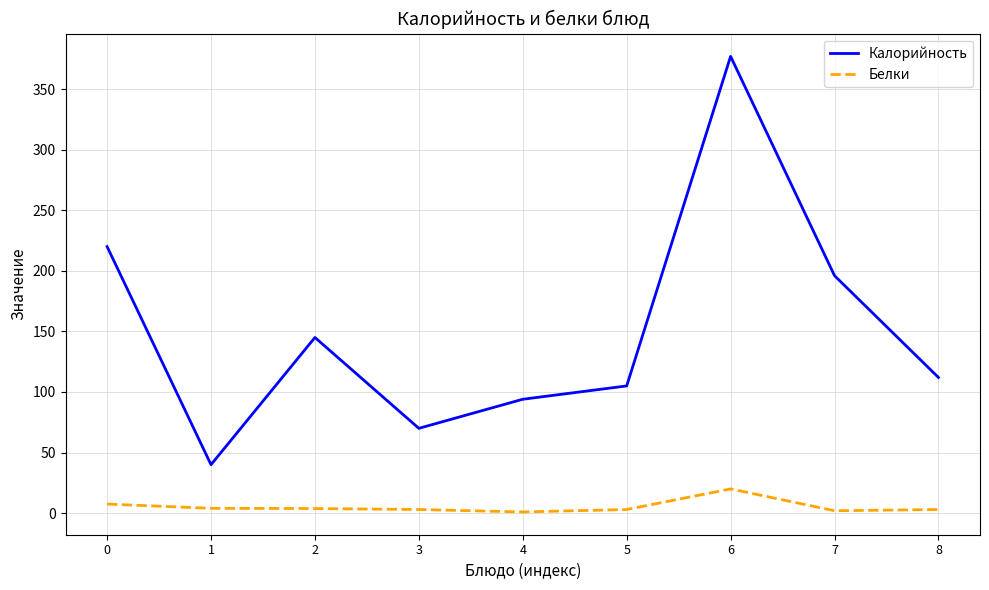

True or false: Калорийность has a value of 65.0 at 0.

False